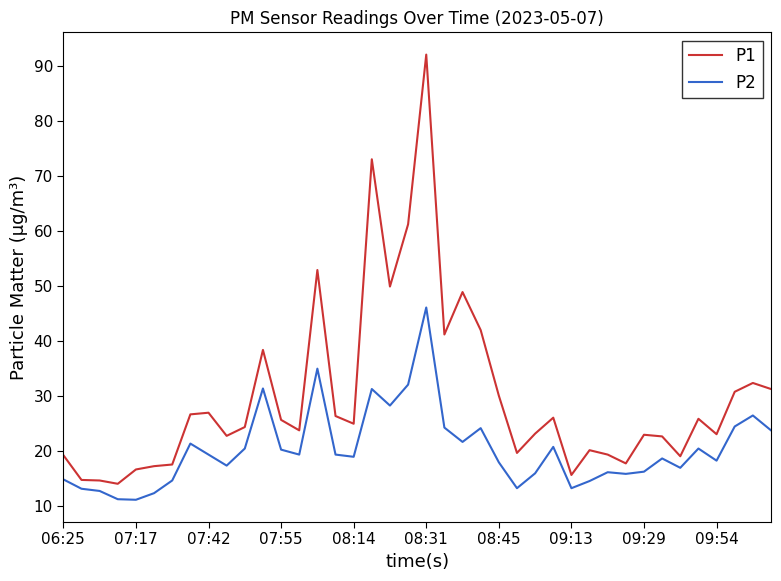

List the series in order of their peak value, highest first.

P1, P2